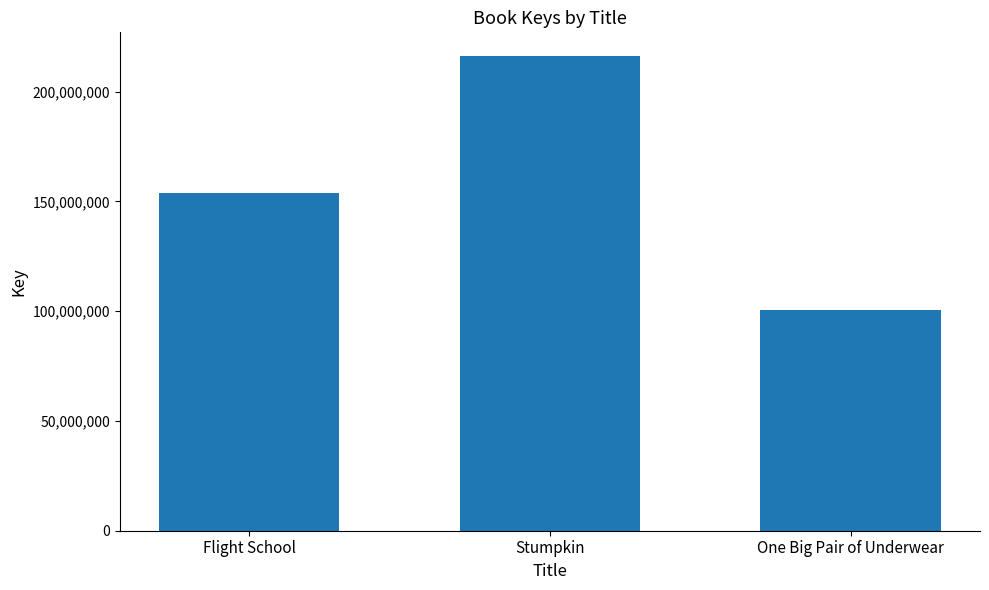

The chart shows a value of 216188620 at Stumpkin. True or false?

True